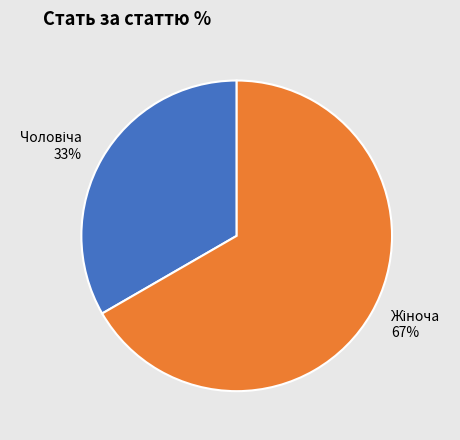

Is there a majority slice in this chart?

Yes